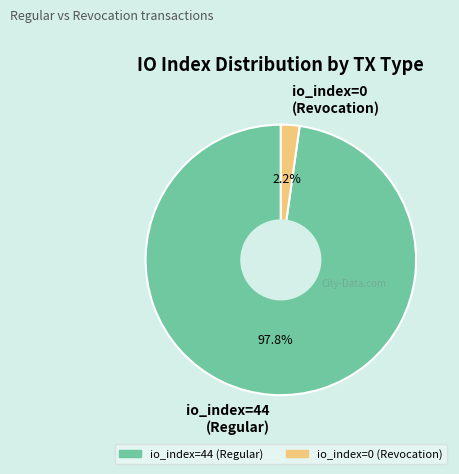

To the nearest percent, what portion does io_index=44 (Regular) represent?

98%